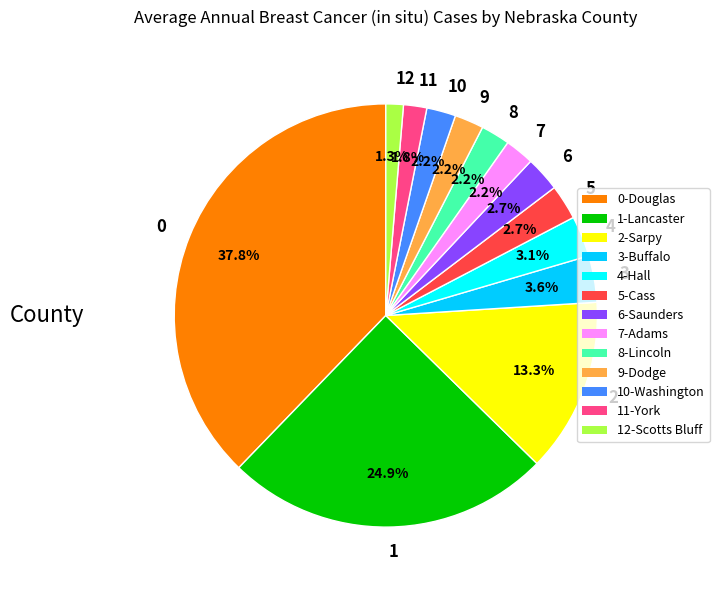

Do 11 and 12 together represent more than half of the pie?

No